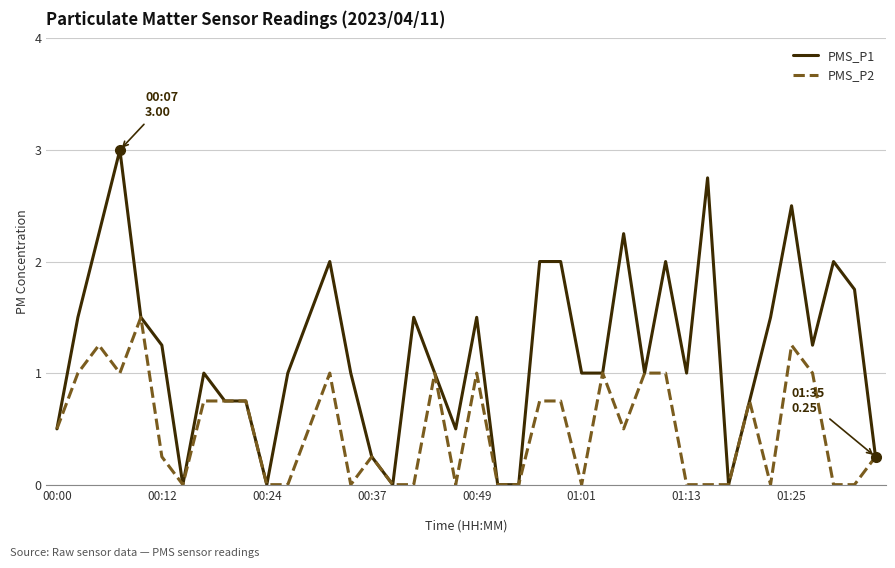

Which series has the widest spread of values?

PMS_P1